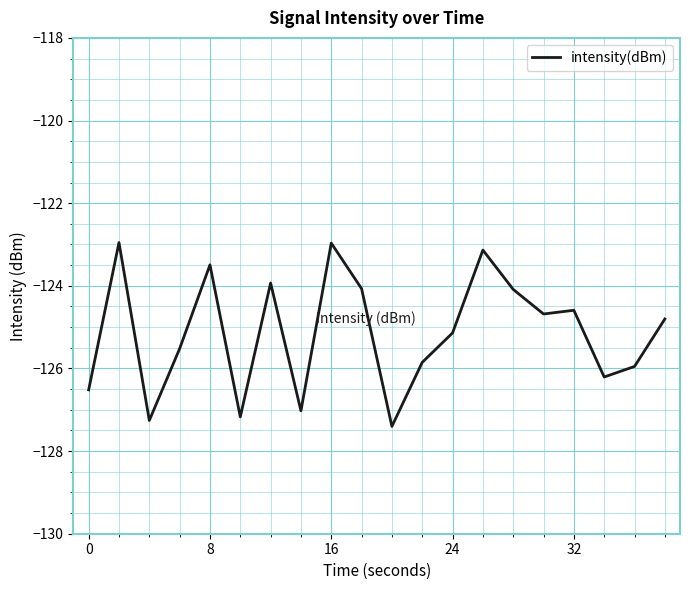

Does the chart display data point markers on the line(s)?

No